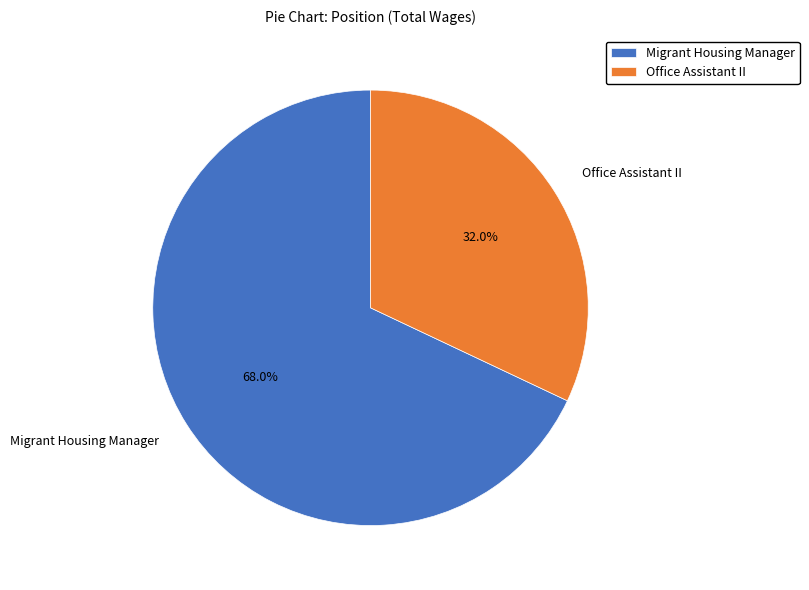

The Migrant Housing Manager slice represents 54% of the pie. True or false?

False